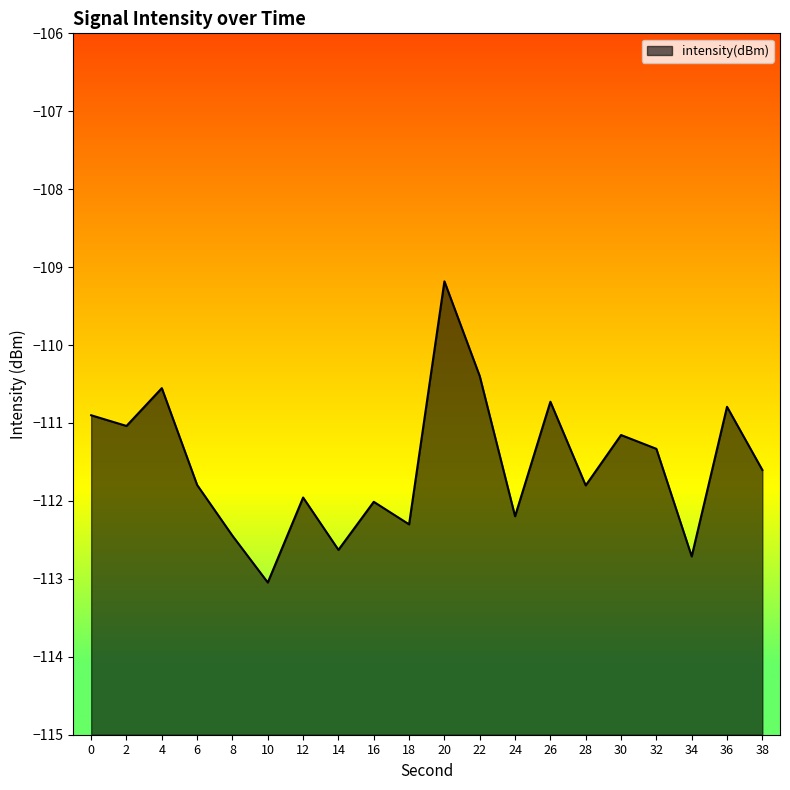

What is the value of the 20th point from the left?

-111.6